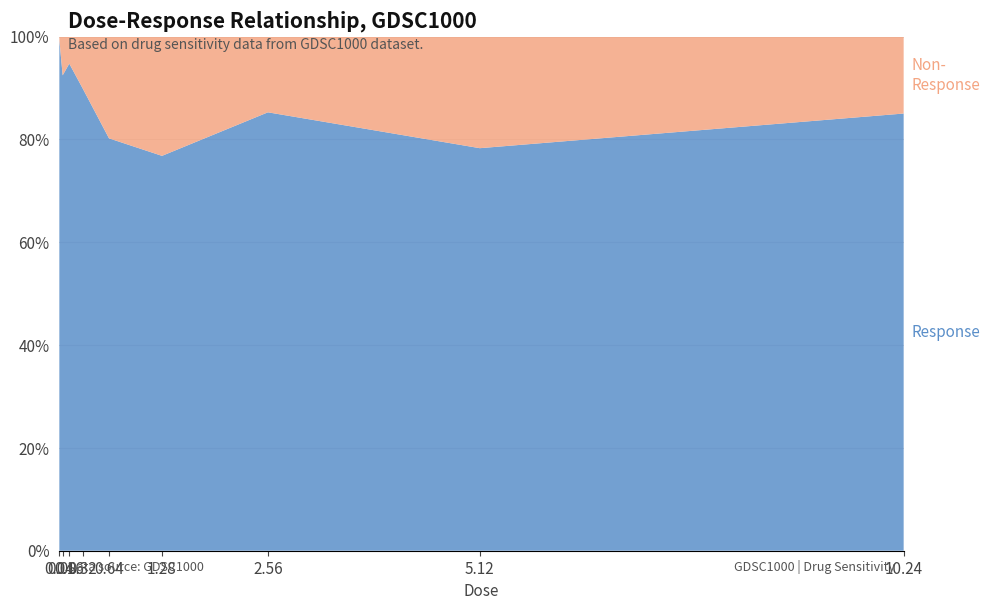

Reading right to left, what are all the values shown in this chart?

85.0	78.3	85.3	76.8	80.2	90.0	94.7	92.4	99.4